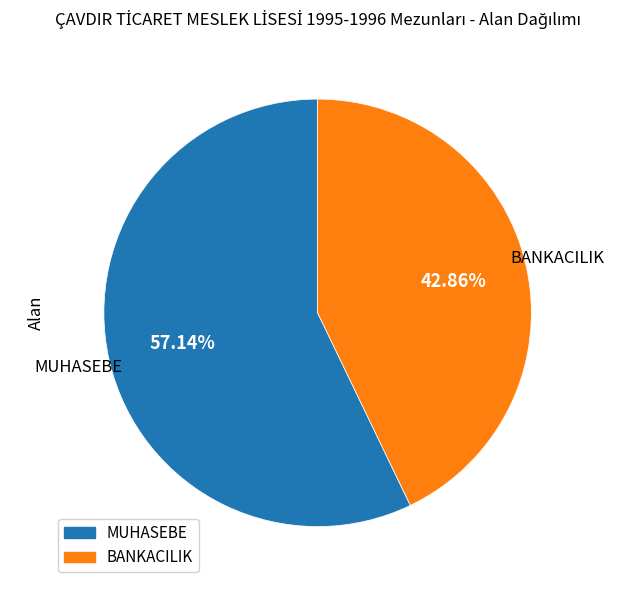

What percentage do BANKACILIK and MUHASEBE together represent?

100.0%